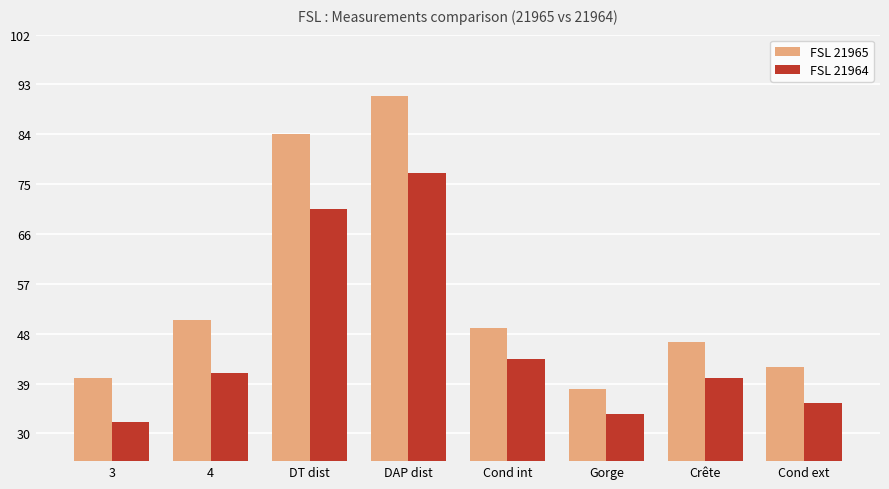

At how many categories does at least one series exceed 33?

8